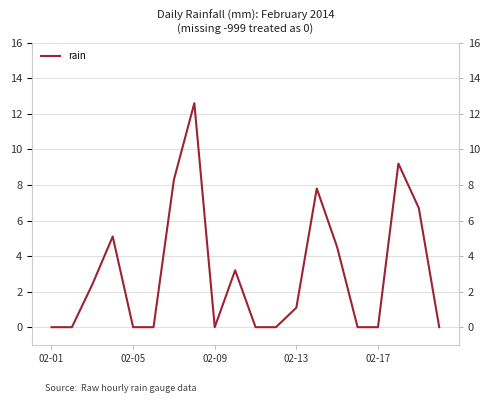

What is the value of the 13th point from the left?

1.1